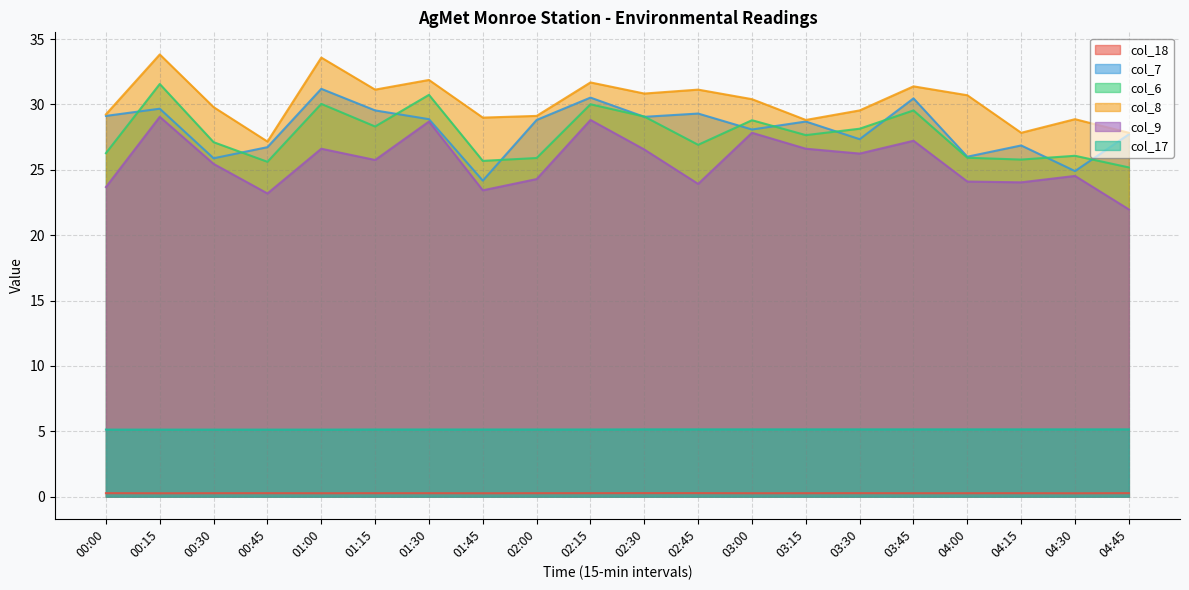

What is the difference between the col_9 values at 02:45 and 01:30?

4.8